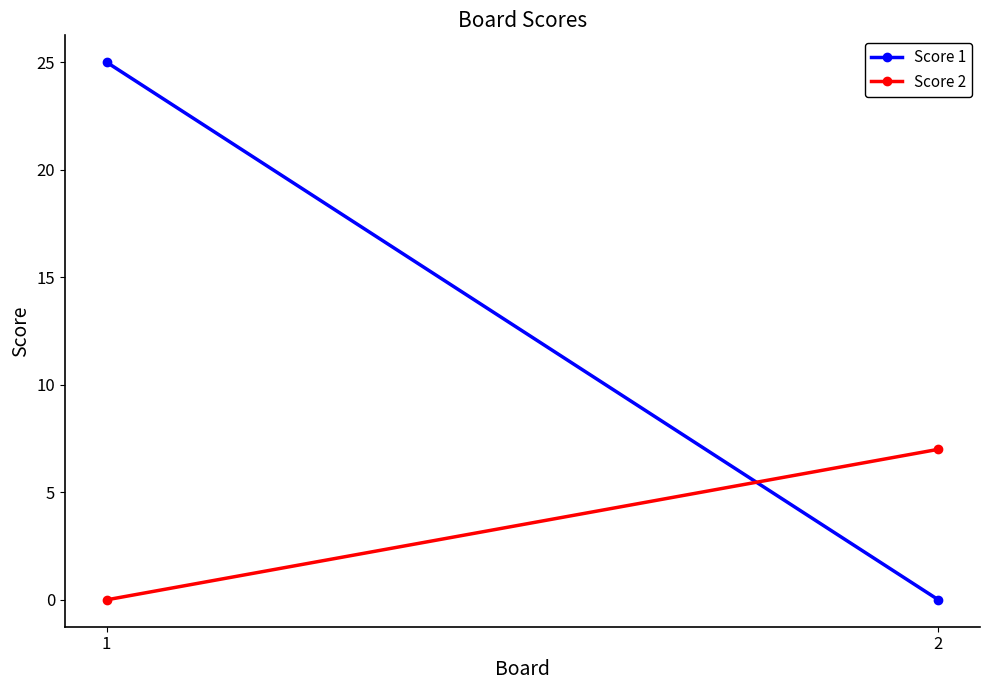

The value of Score 1 at 1 is 25. True or false?

True